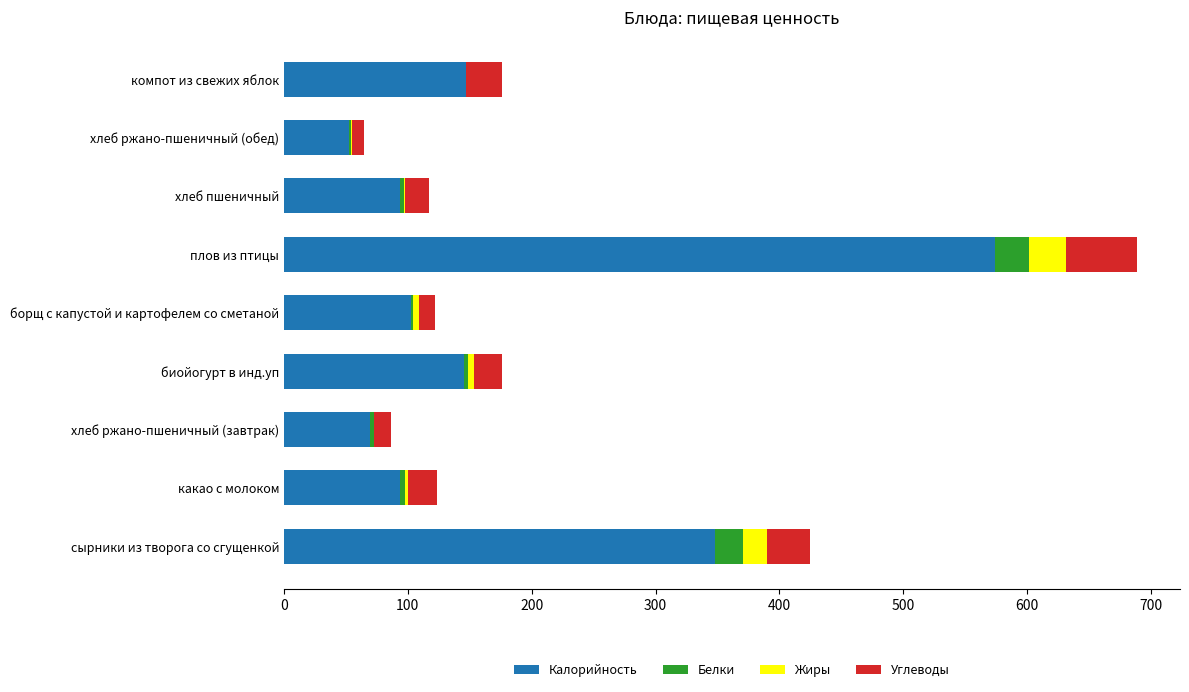

Is it true that Калорийность equals 51.3 at хлеб пшеничный?

False